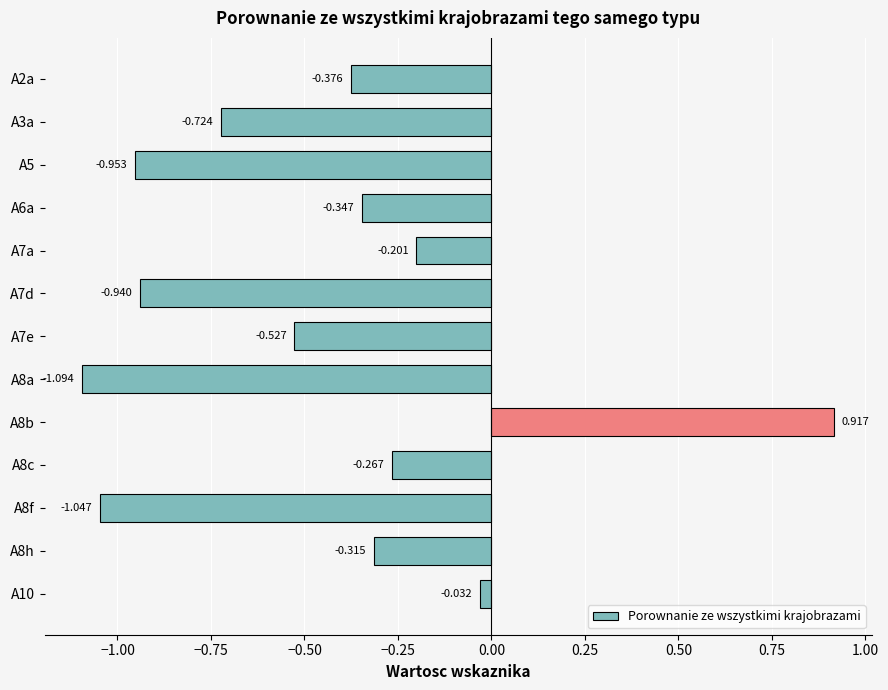

What is the minimum value shown in the chart?

-1.1